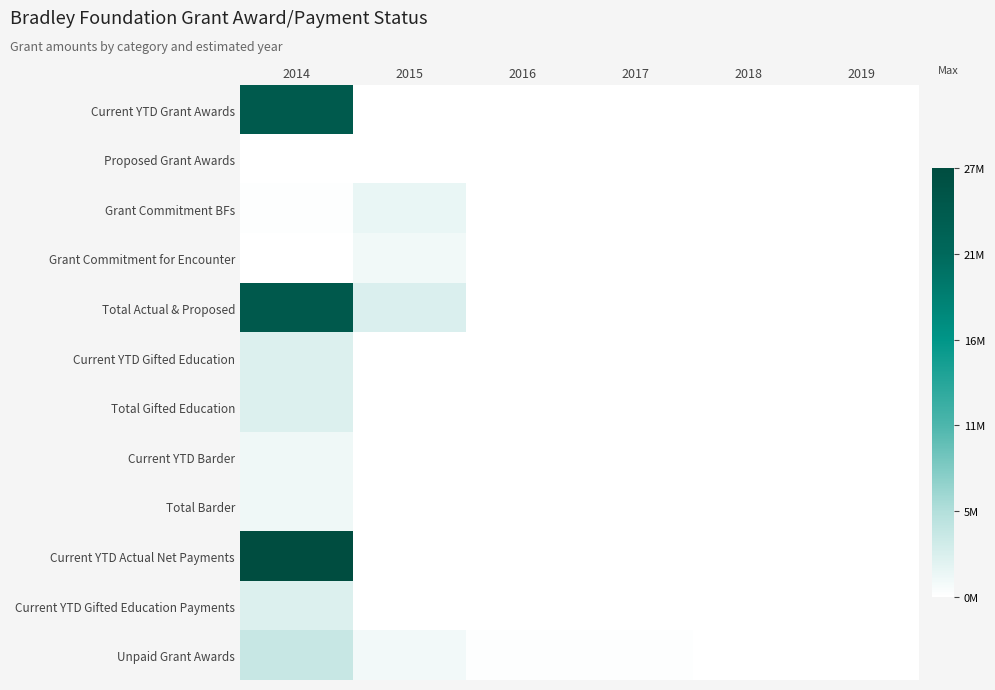

Reading left to right, list all the values displayed in this chart.

Current YTD Grant Awards: 2014=24041900	2015=0	2016=0	2017=0	2018=0	2019=0
Proposed Grant Awards: 2014=0	2015=0	2016=0	2017=0	2018=0	2019=0
Grant Commitment BFs: 2014=175000	2015=1500000	2016=0	2017=0	2018=0	2019=0
Grant Commitment for Encounter: 2014=0	2015=1000000	2016=0	2017=0	2018=0	2019=0
Total Actual & Proposed: 2014=24216900	2015=2500000	2016=0	2017=0	2018=0	2019=0
Current YTD Gifted Education: 2014=2415000	2015=0	2016=0	2017=0	2018=0	2019=0
Total Gifted Education: 2014=2415000	2015=0	2016=0	2017=0	2018=0	2019=0
Current YTD Barder: 2014=1050000	2015=0	2016=0	2017=0	2018=0	2019=0
Total Barder: 2014=1050000	2015=0	2016=0	2017=0	2018=0	2019=0
Current YTD Actual Net Payments: 2014=26632491	2015=0	2016=0	2017=0	2018=0	2019=0
Current YTD Gifted Education Payments: 2014=2415000	2015=0	2016=0	2017=0	2018=0	2019=0
Unpaid Grant Awards: 2014=3906750	2015=877500	2016=200000	2017=200000	2018=0	2019=0